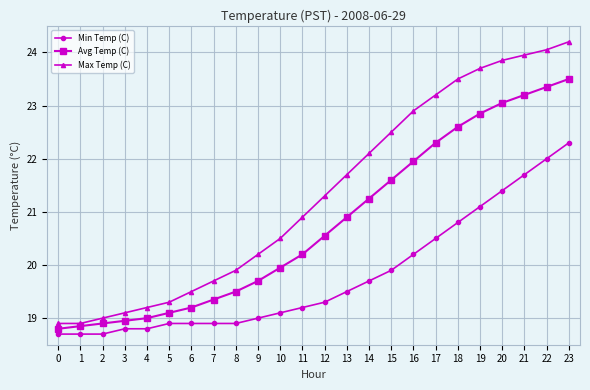

Is the value of Max Temp (C) at 20 greater than the value of Avg Temp (C) at 6?

Yes